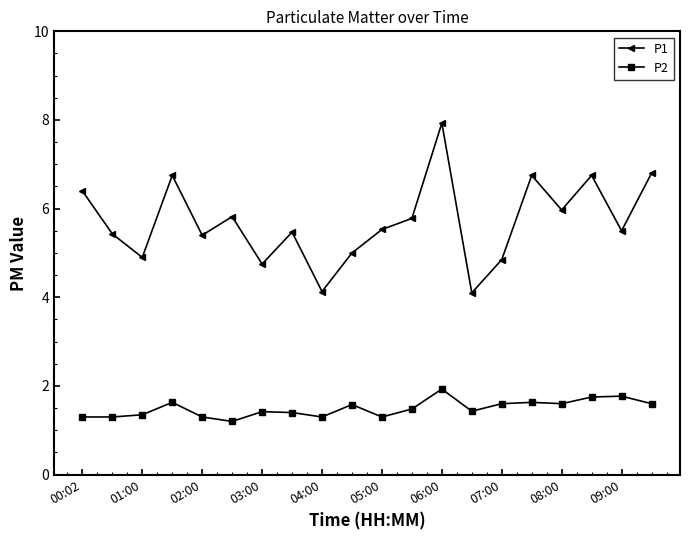

What is the maximum value for P1?

7.9